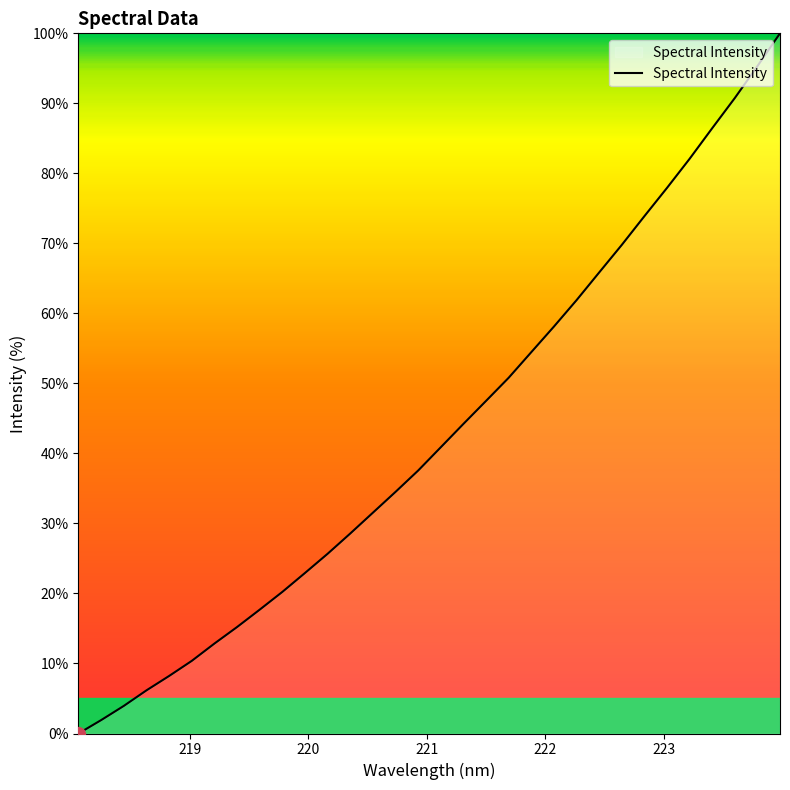

What is the difference between the maximum and minimum values?

100.0